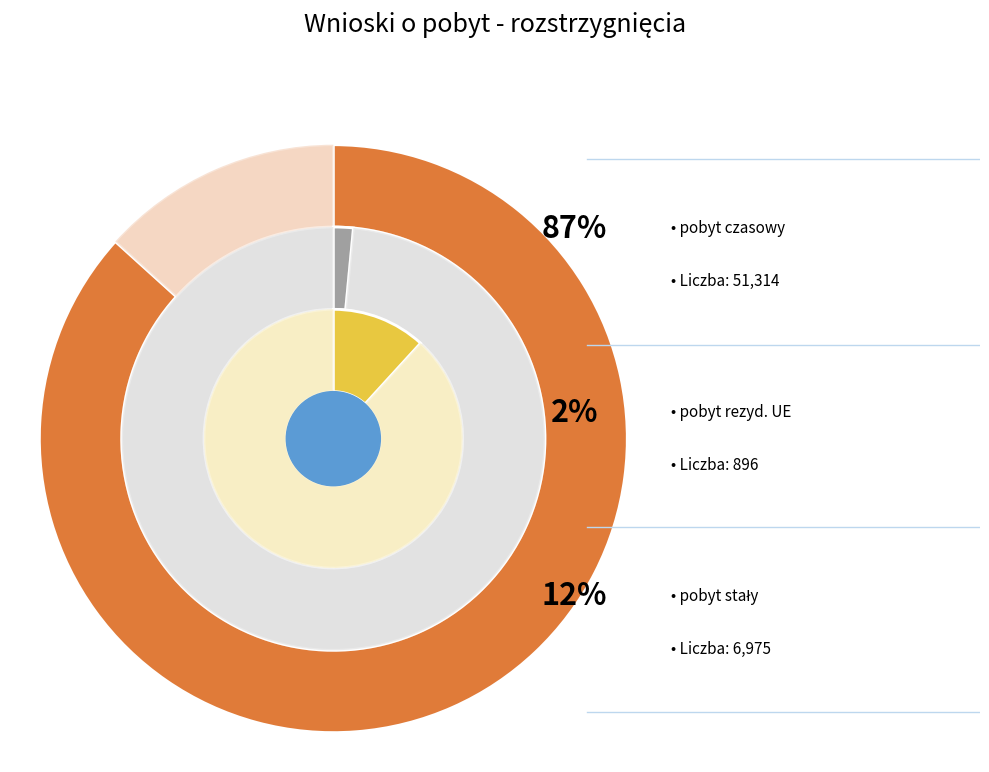

To the nearest percent, what portion does pobyt stały represent?

12%